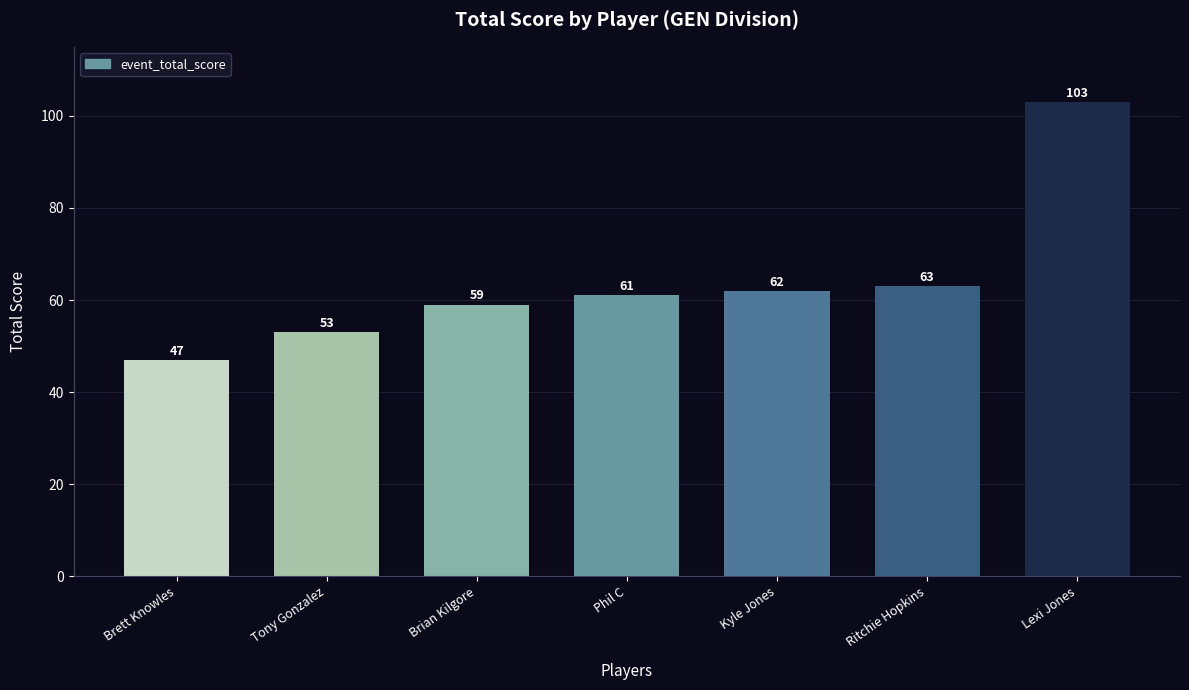

What is the smallest value displayed?

47